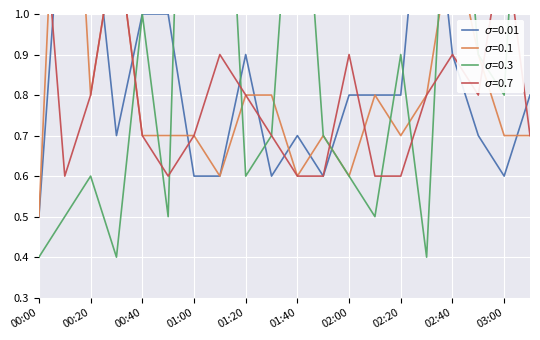

How many times do sigma=0.01 and sigma=0.1 cross each other?

10